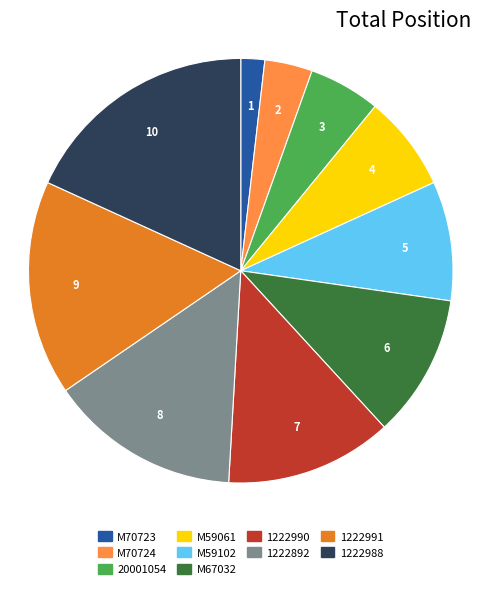

Is there any slice that represents more than half of the pie?

No